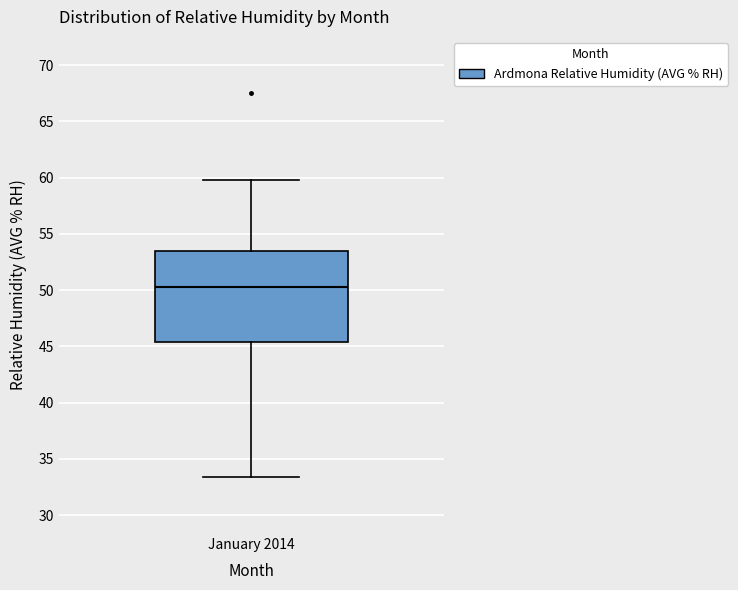

Where is the upper edge of the box for January 2014 on the y-axis? The values are not printed on the chart, so give them approximately, as read against the axis.

53.5